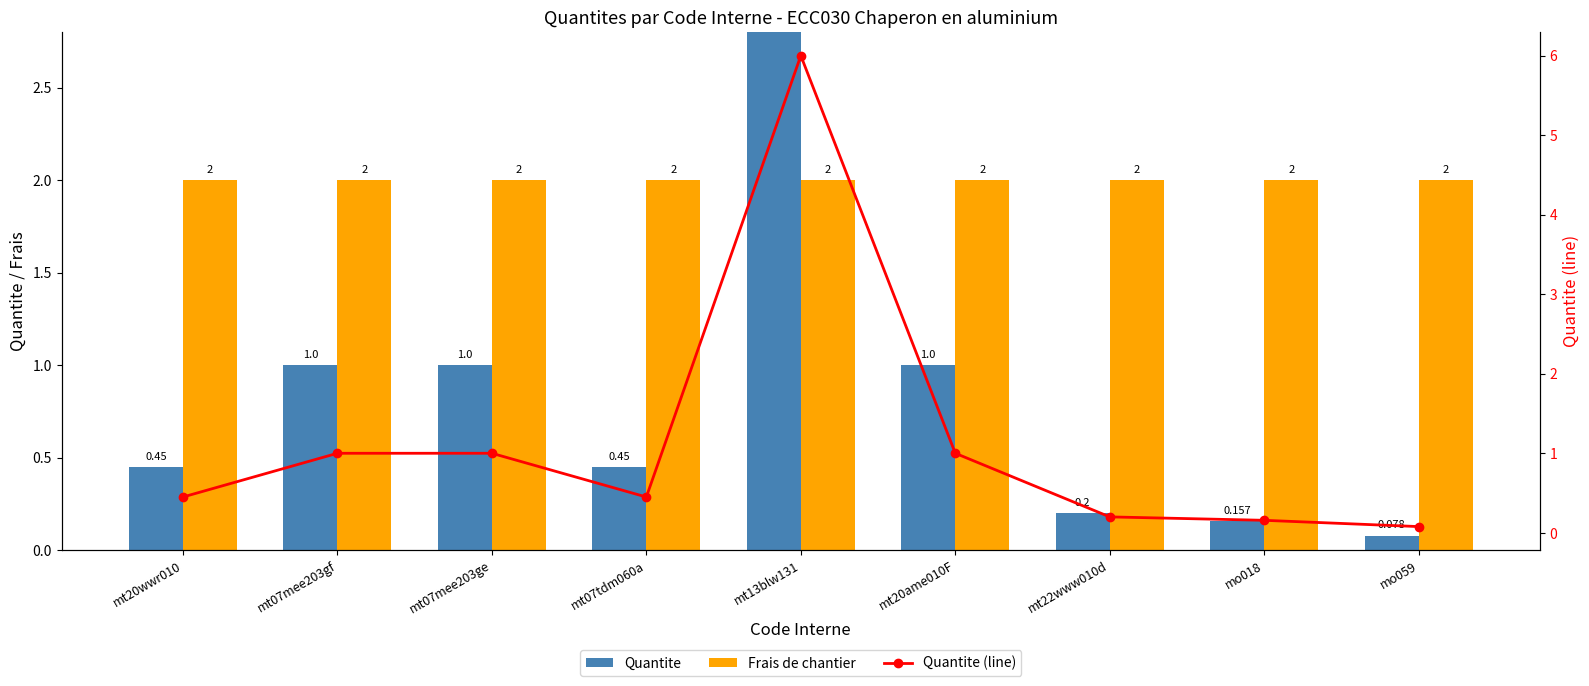

What are all the series names shown in the legend?

Quantite, Frais de chantier, Quantite (line)